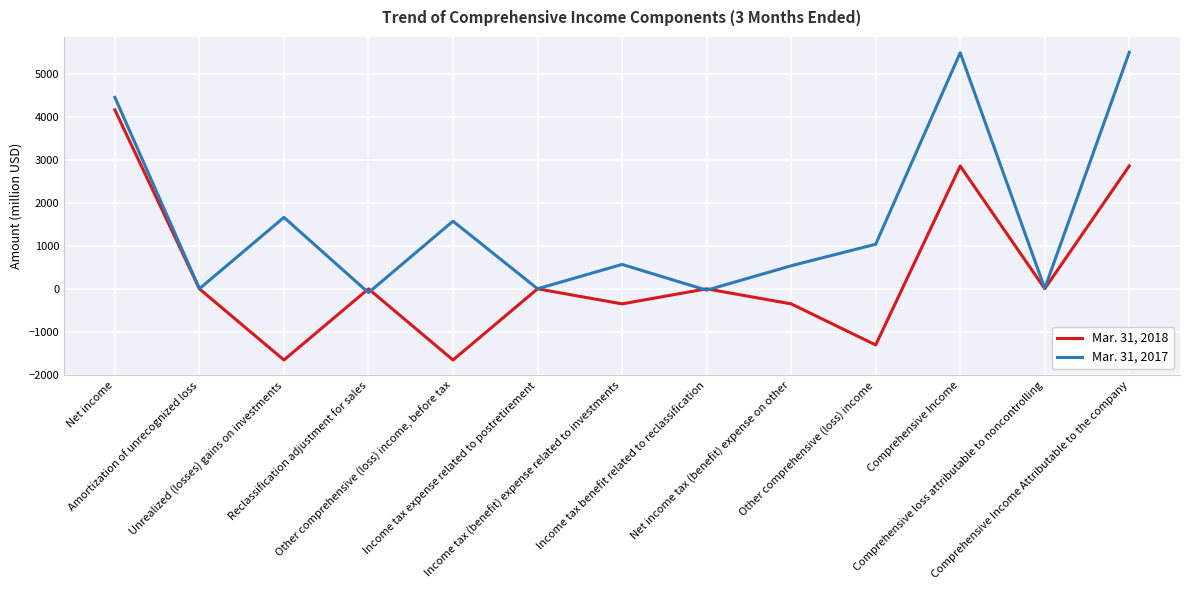

What is the smallest value displayed?

-1660